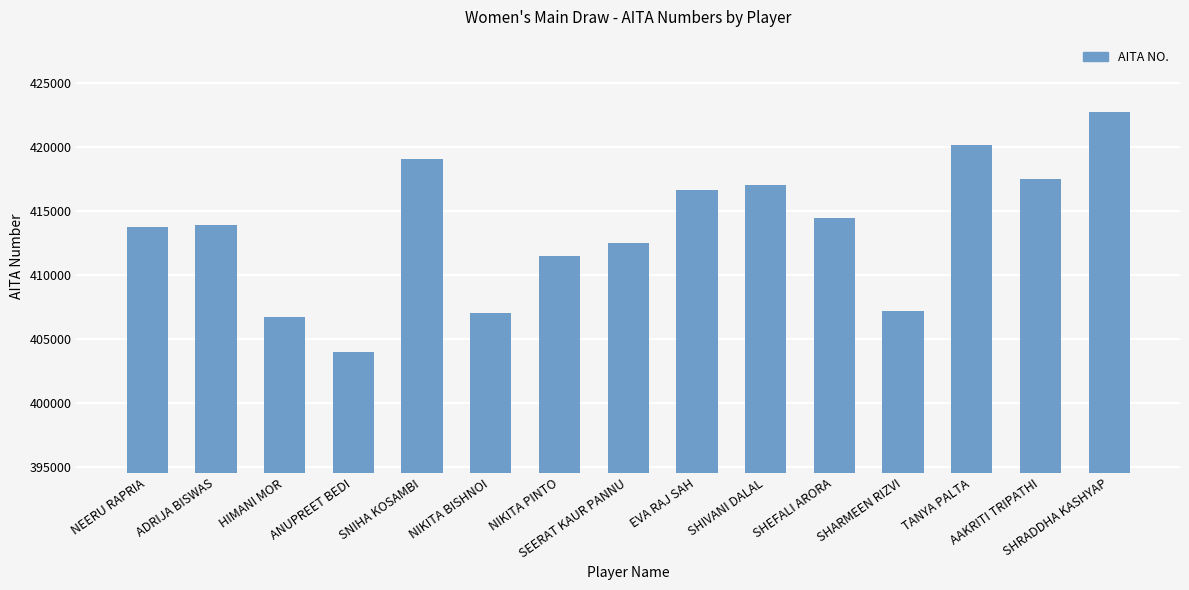

What is the label of the 14th bar from the left?

AAKRITI TRIPATHI